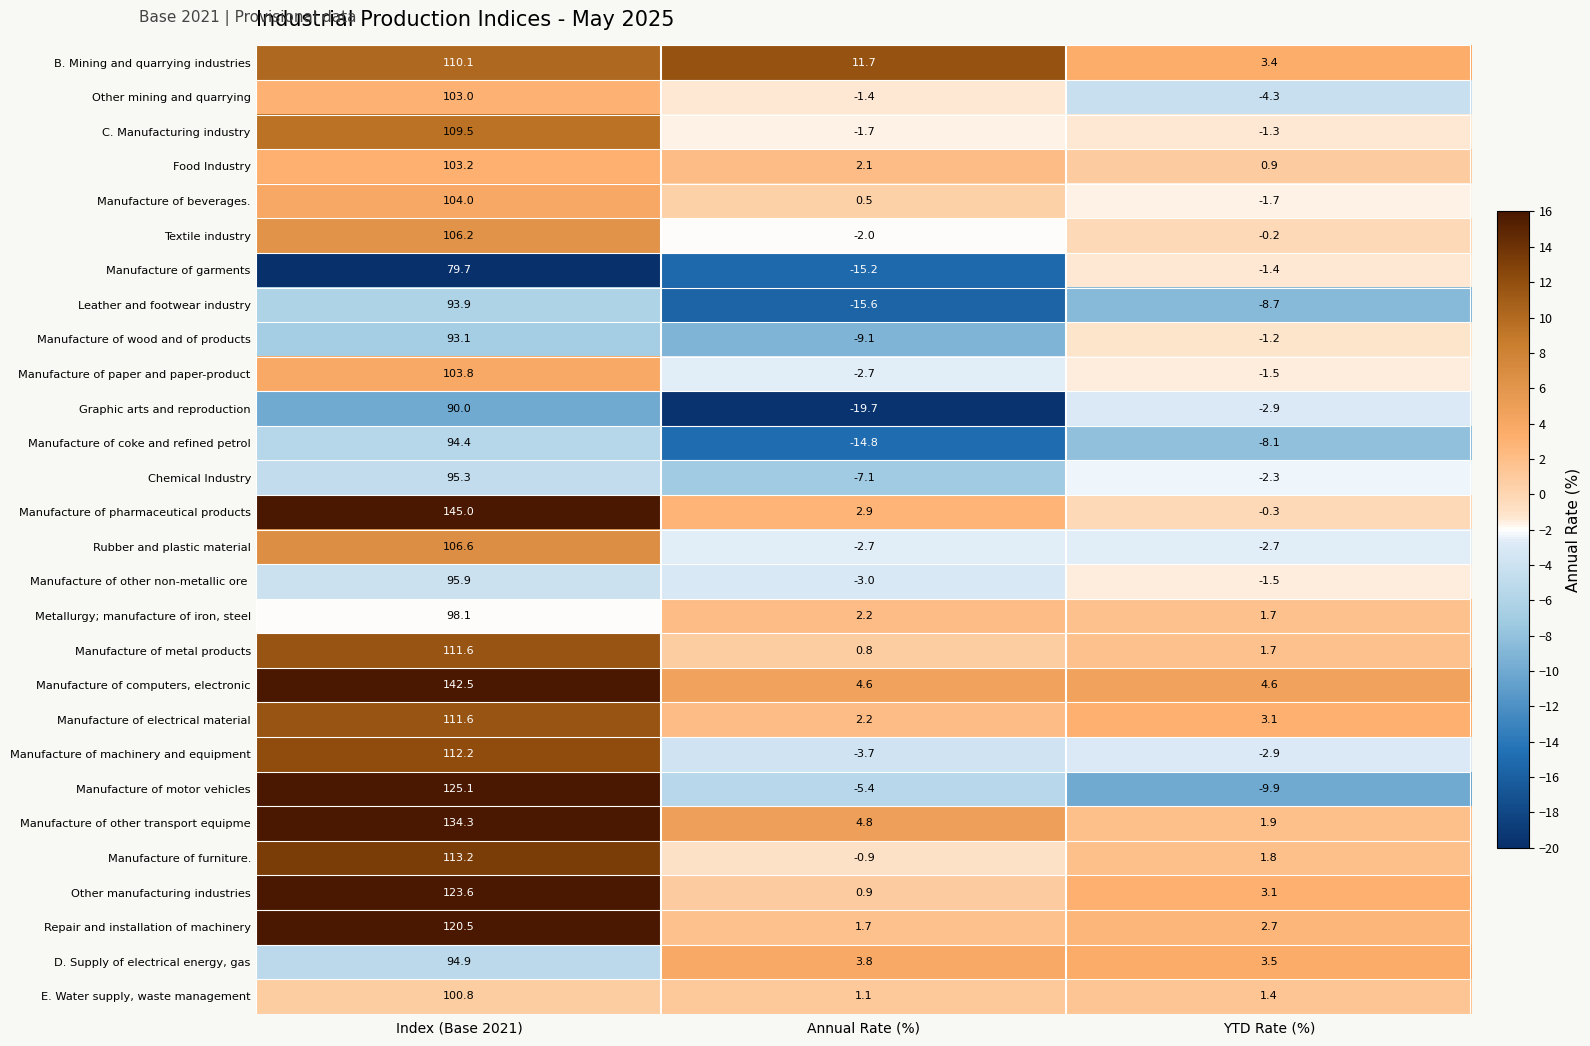

What is the difference between the maximum and minimum values in the Manufacture of computers, electronic series?

137.9